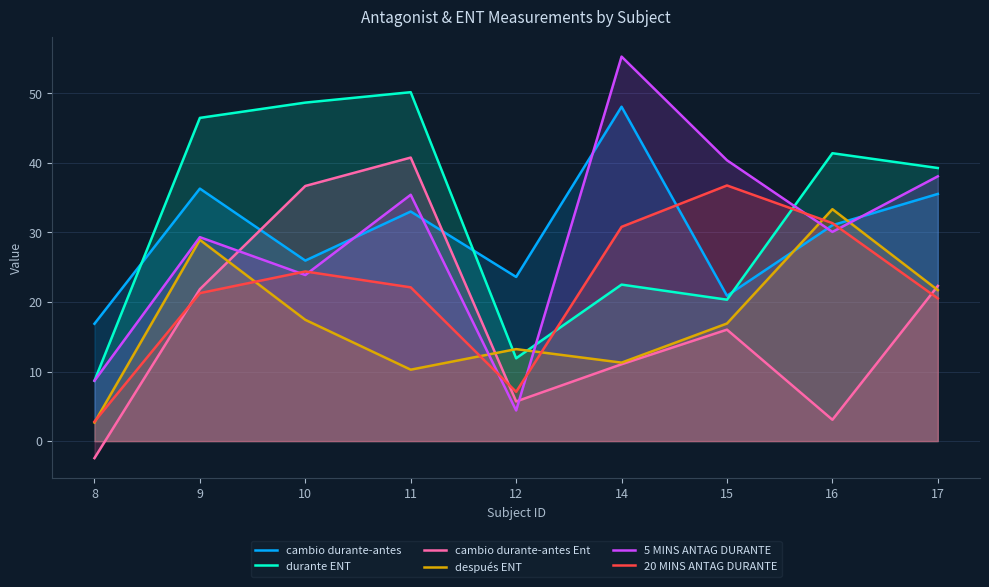

How many times do 5 MINS ANTAG DURANTE and 20 MINS ANTAG DURANTE cross each other?

6